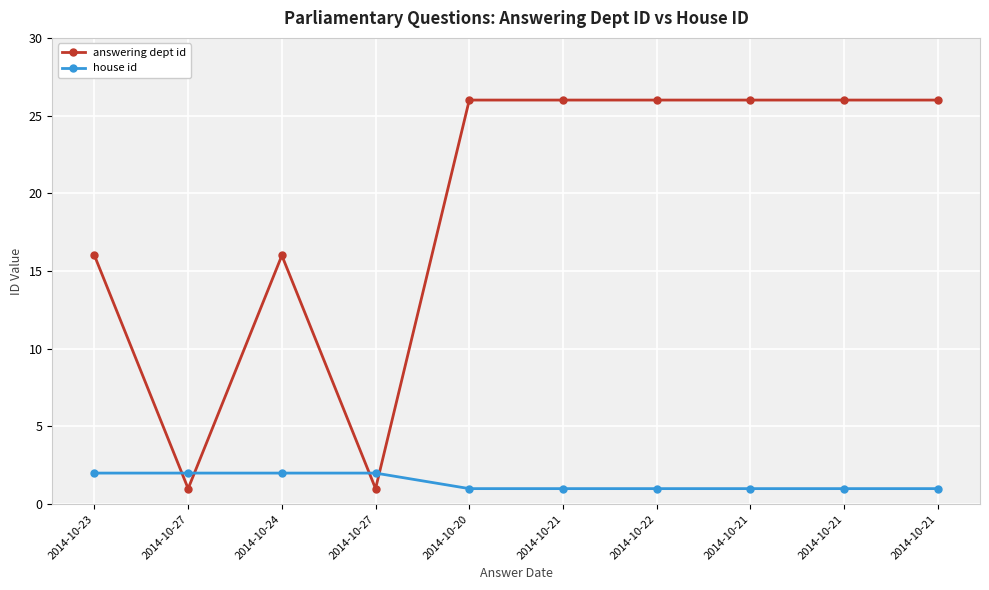

True or false: house id and answering dept id cross at least once.

True